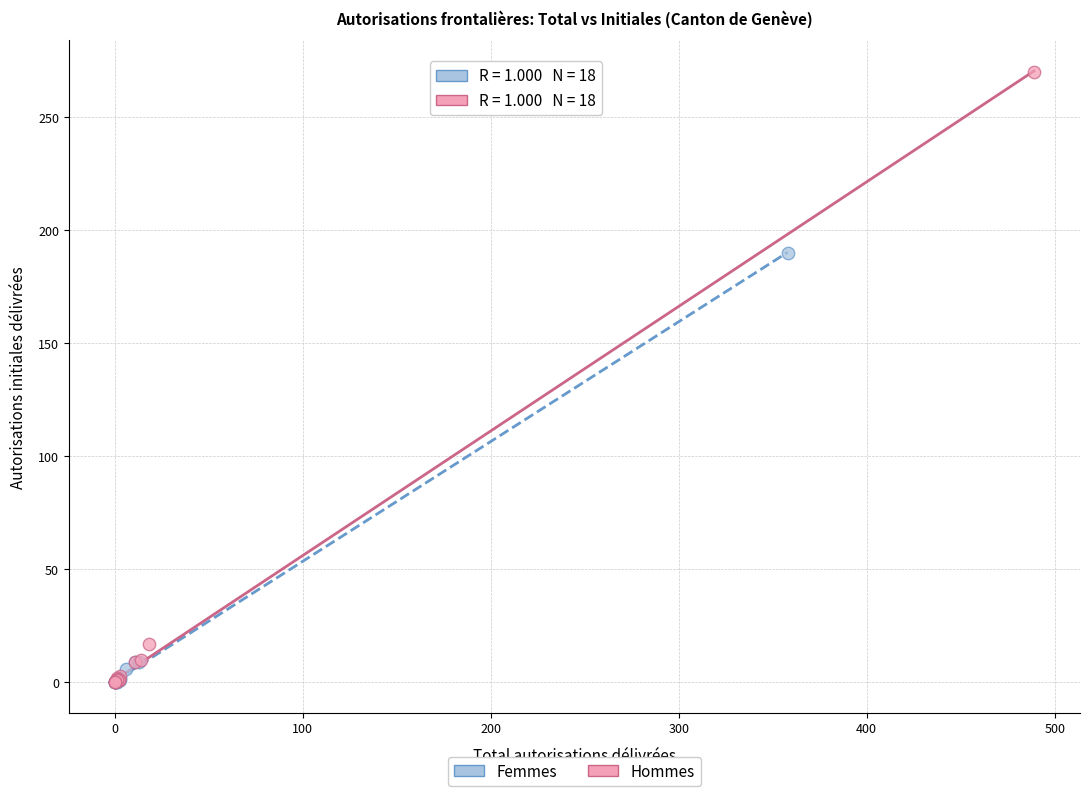

Which series contains the highest Y value?

Hommes